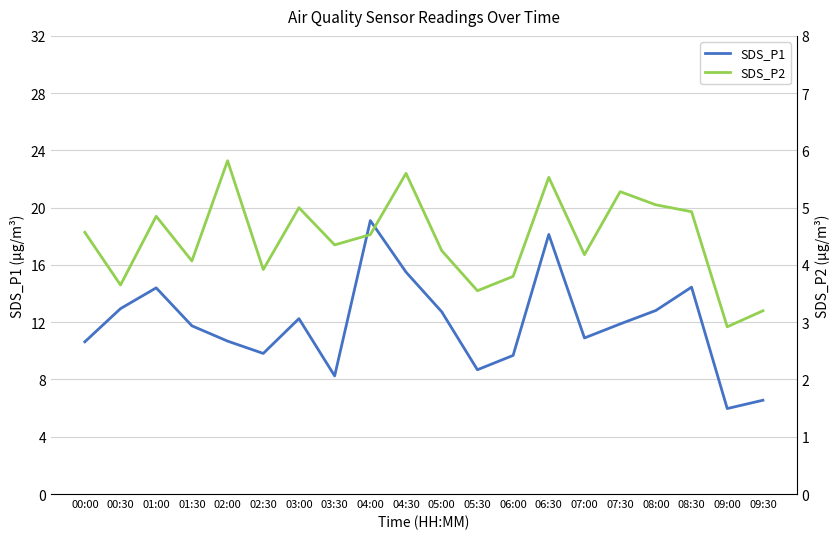

At which category does SDS_P2 reach its first local peak?

01:00